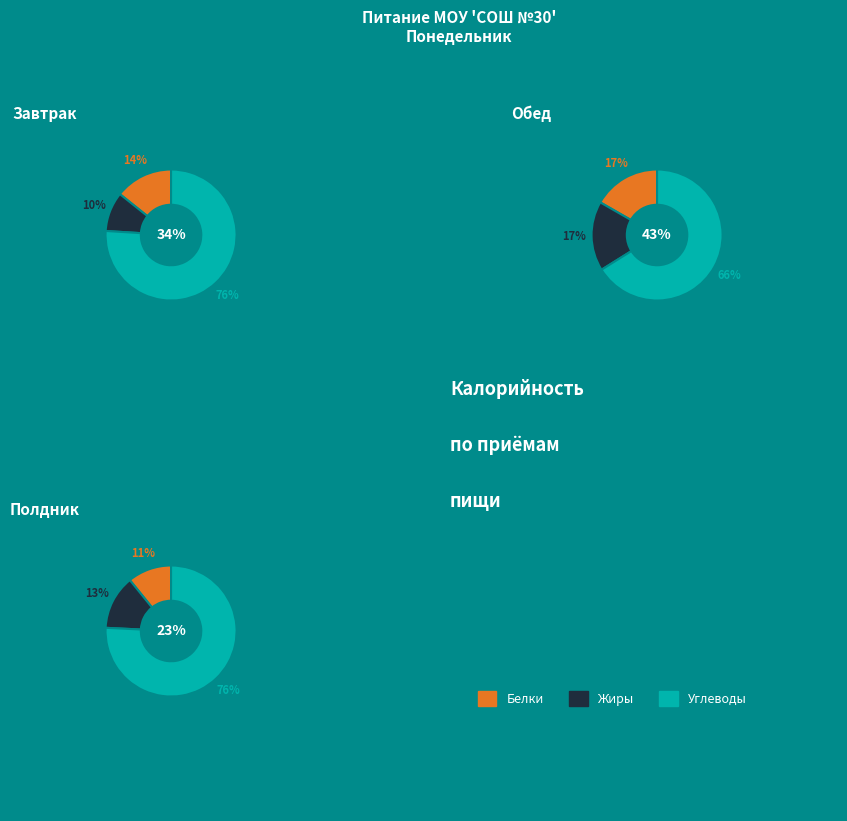

Which slice is the smallest?

Белки